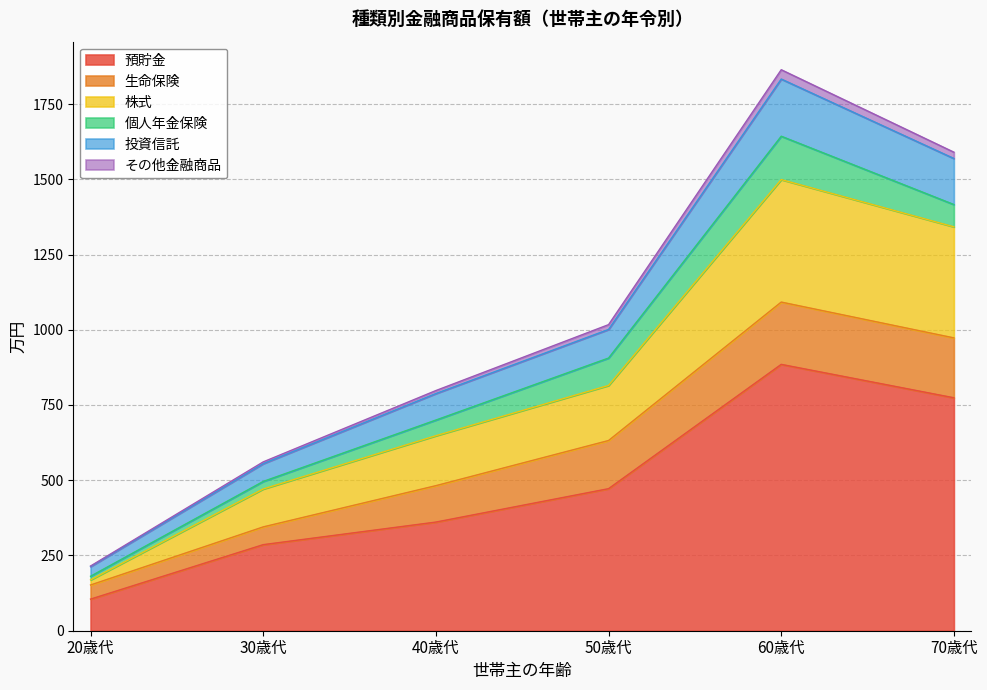

What is the label of the 3rd point from the right?

50歳代